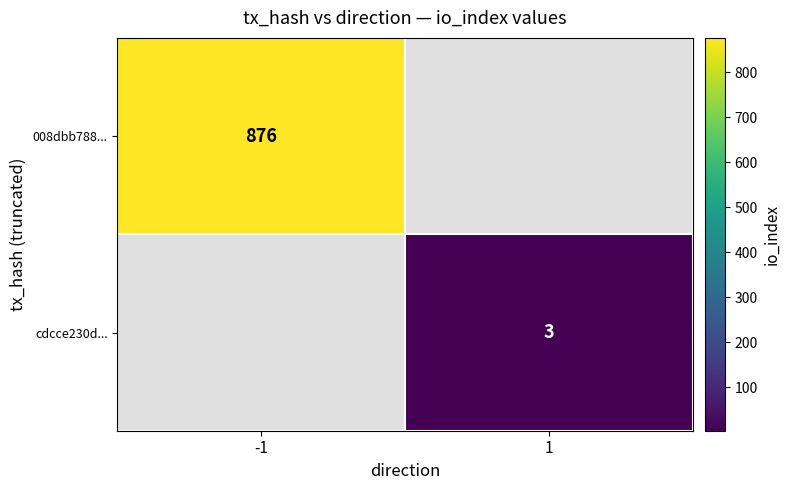

Which has a higher value, 1 or -1?

-1